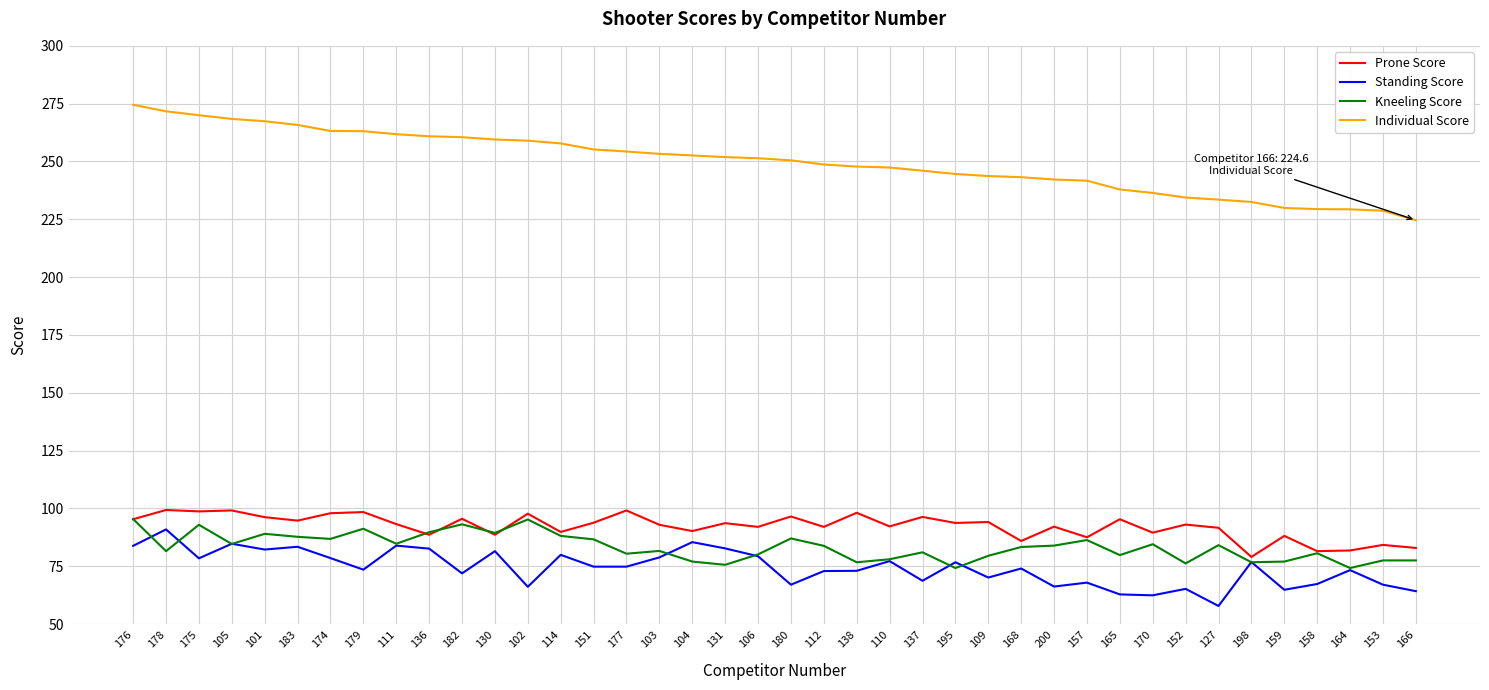

At which label does Prone Score first exceed 93?

176